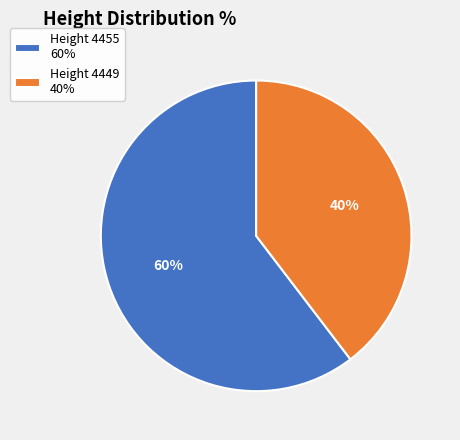

Between Height 4449 and Height 4455, which is larger?

Height 4455